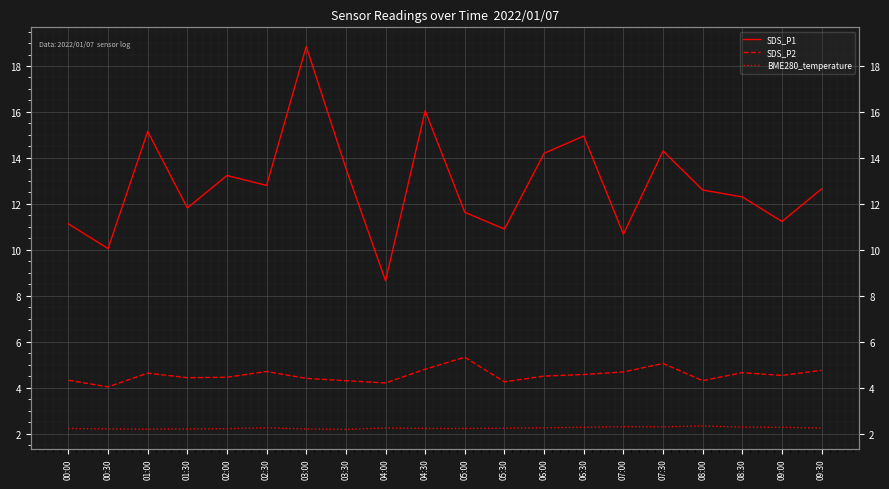

What is the sum of the BME280_temperature values at 02:00 and 03:30?

4.4